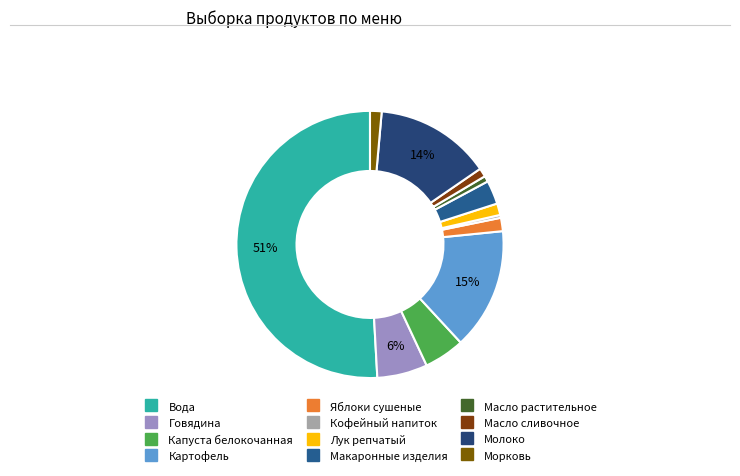

The Масло растительное slice represents 11% of the pie. True or false?

False